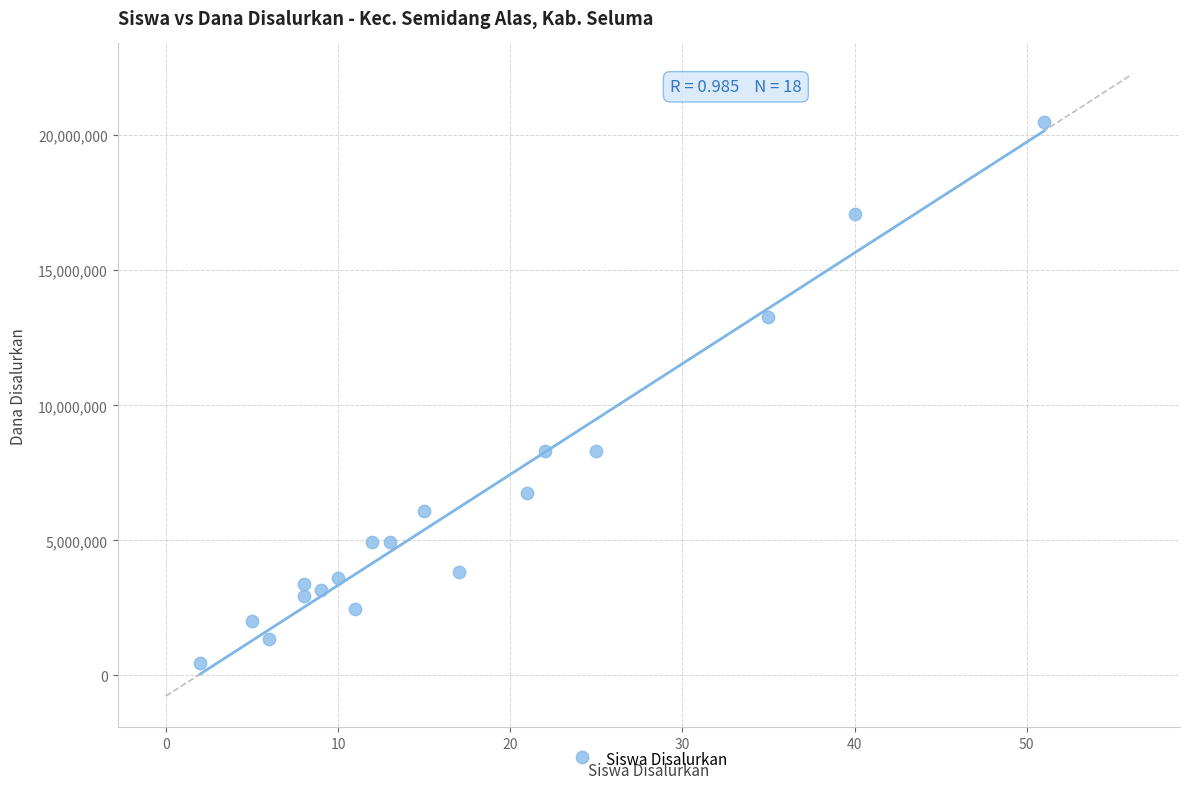

What is the range of Y values (max minus min)?

20025000